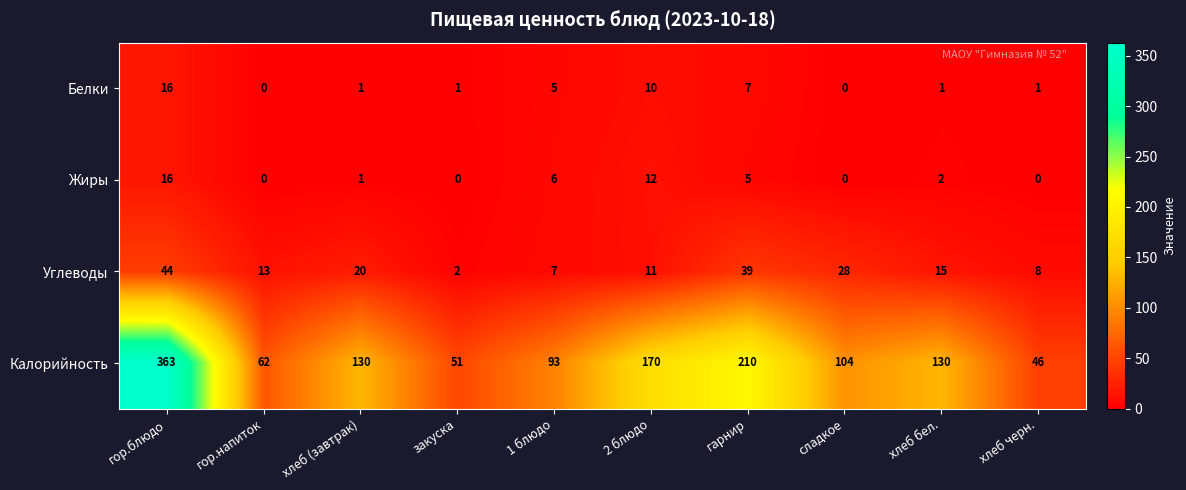

The value of Жиры at 1 блюдо is 2. True or false?

False